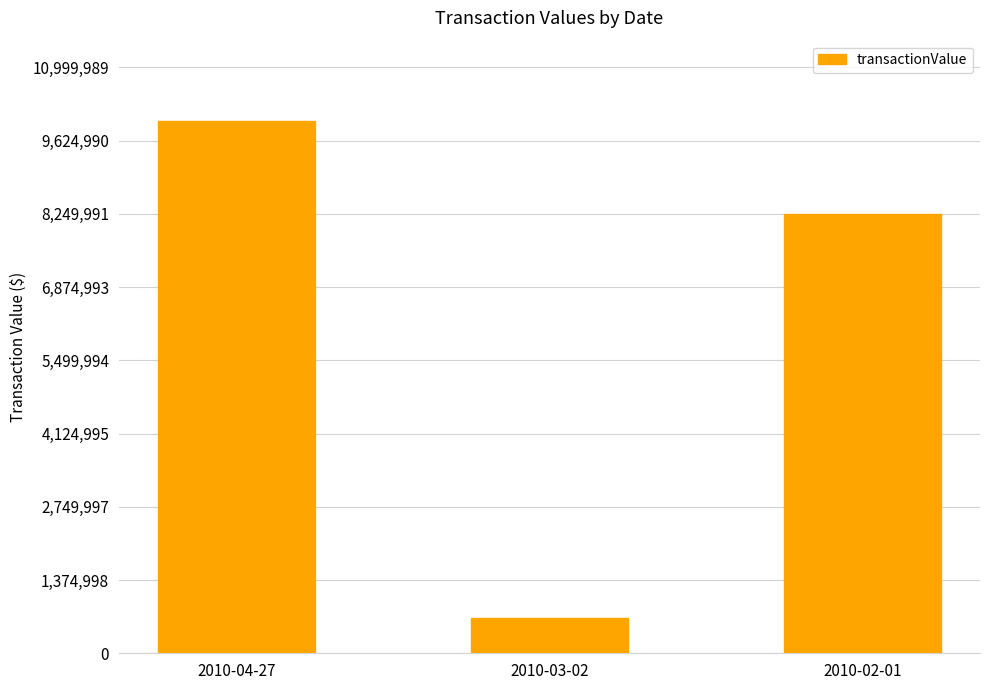

Between 2010-02-01 and 2010-04-27, which is larger?

2010-04-27